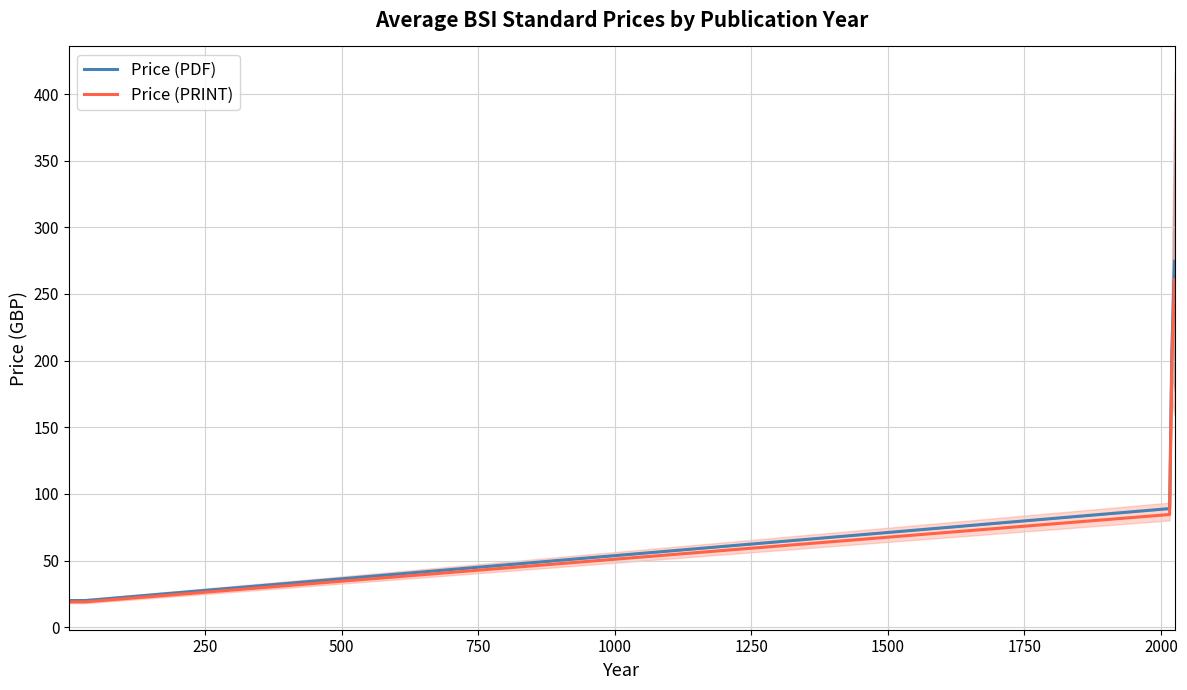

What is the highest value of the Price (PRINT) series?

260.8